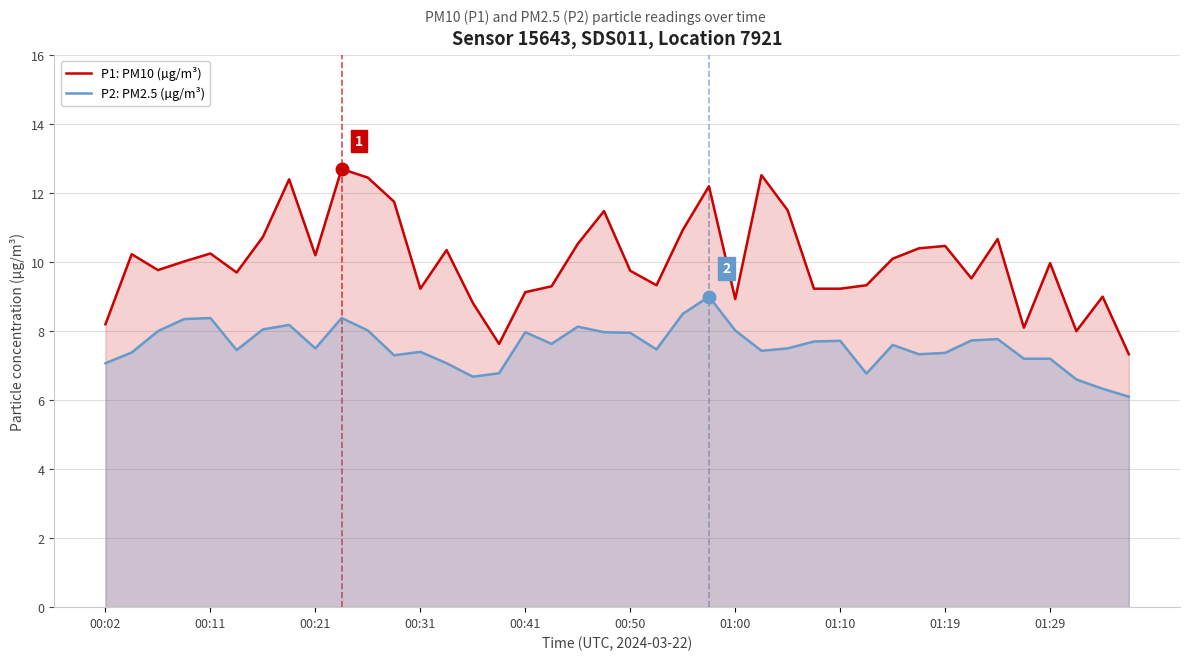

Is the value of P1: PM10 (µg/m³) at 18 greater than the value of P2: PM2.5 (µg/m³) at 10?

Yes